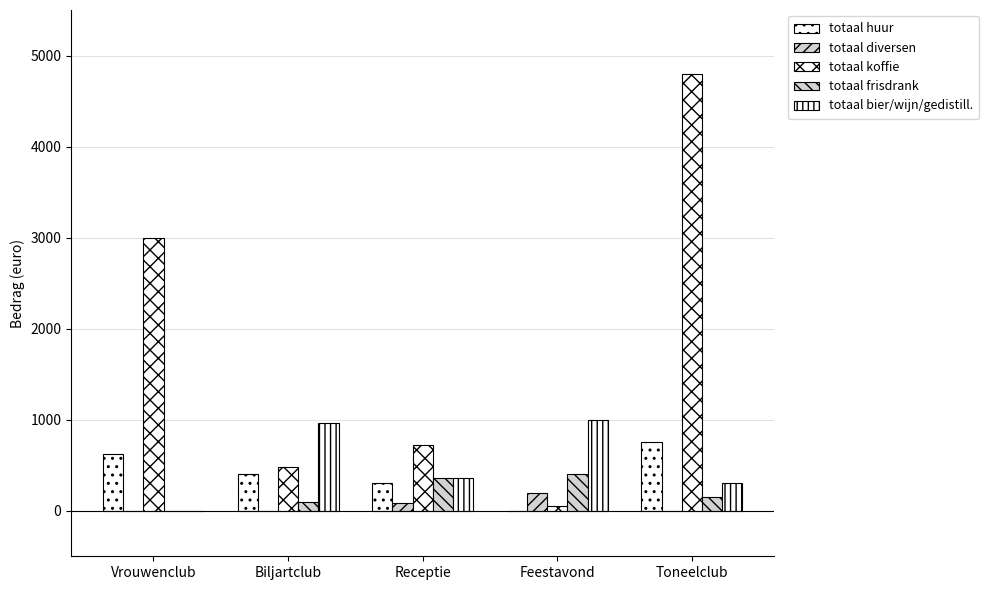

Where does the totaal huur series first go above 400?

Vrouwenclub